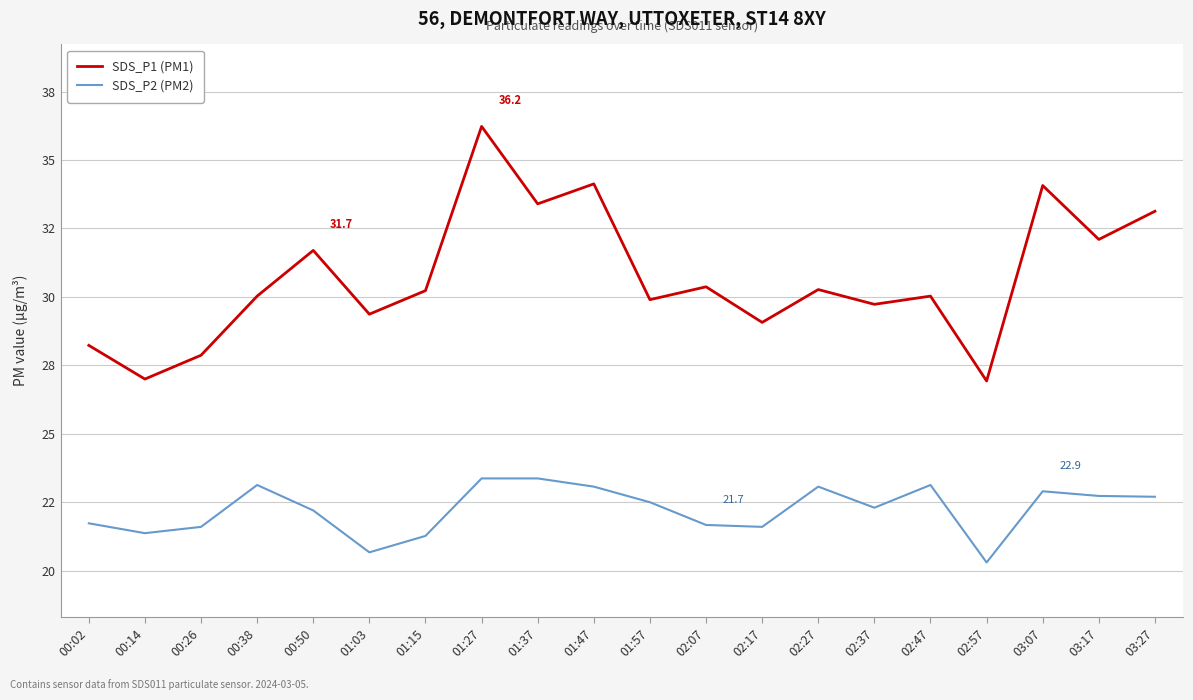

Is it true that SDS_P1 (PM1) equals 12.7 at 00:02?

False